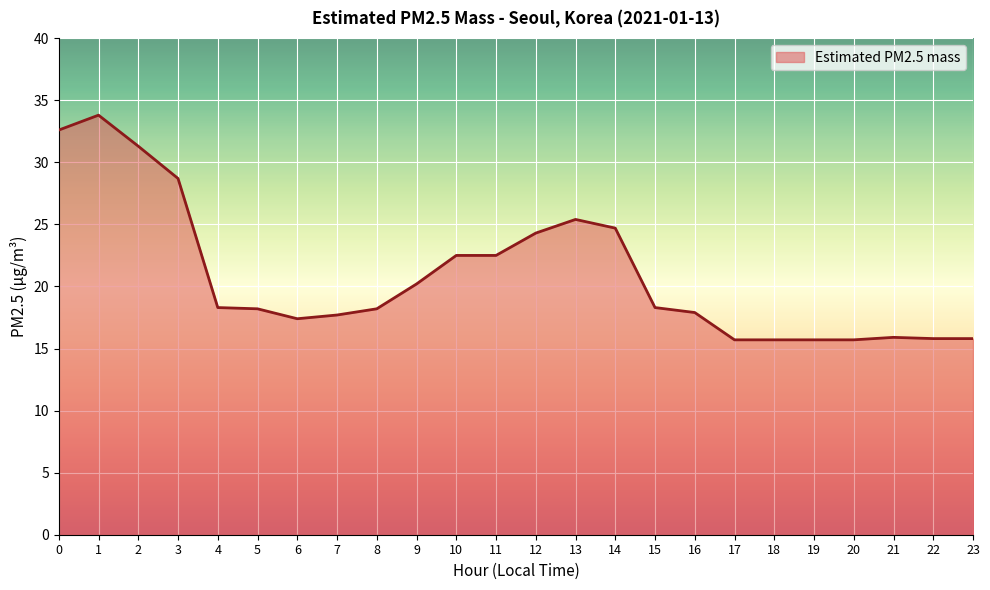

What is the change in value from 1 to 17?

-18.1